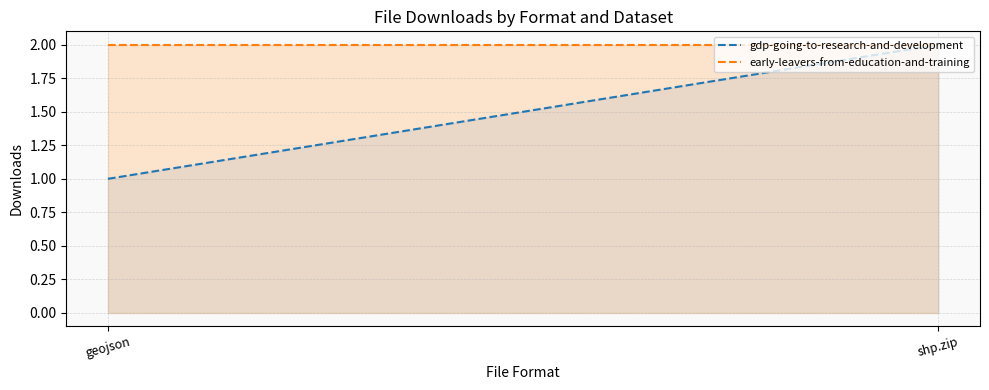

Is it true that gdp-going-to-research-and-development equals 2 at geojson?

False